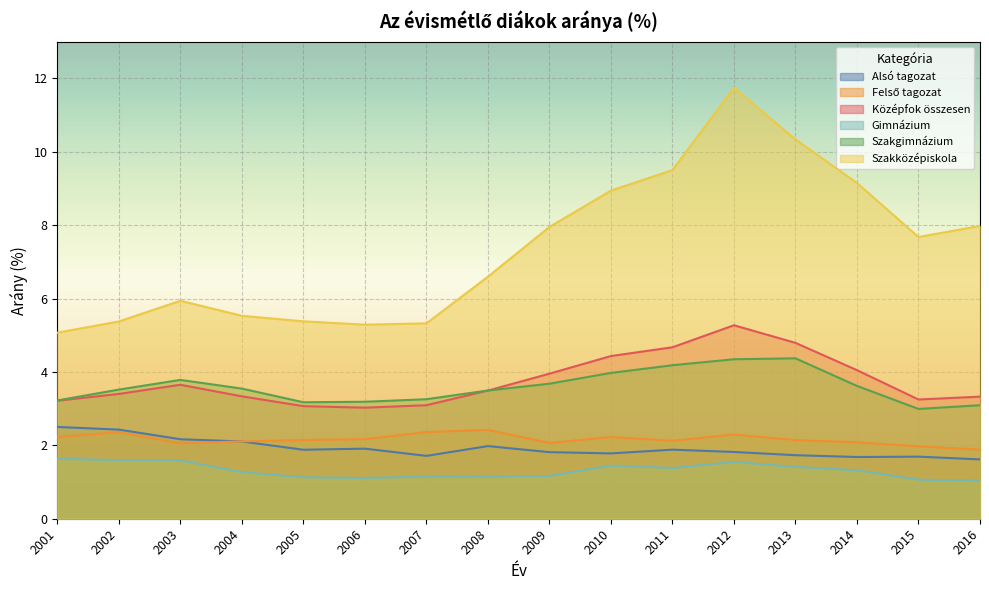

What is the difference between the maximum and minimum values in the Gimnázium series?

0.6